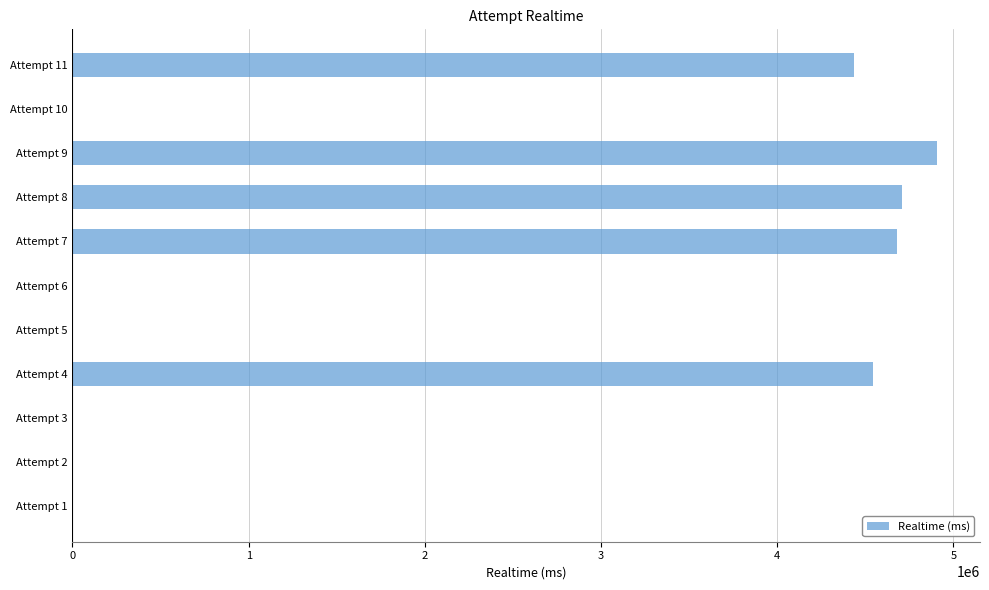

Which label corresponds to the largest value in the chart?

Attempt 9